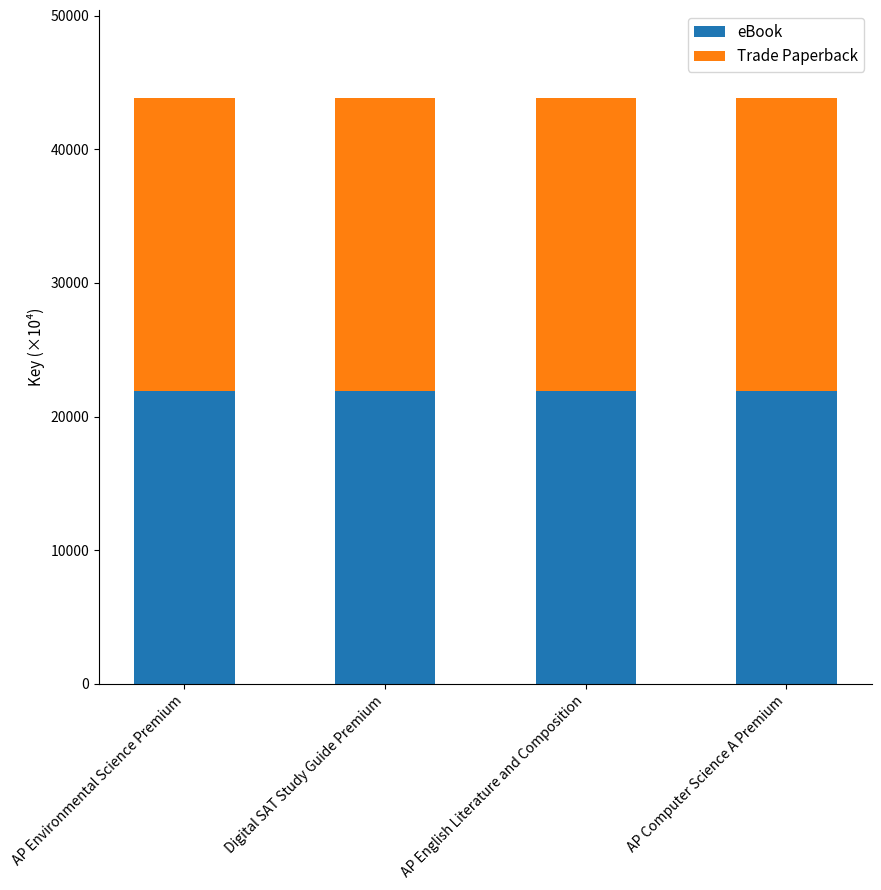

How many distinct data groups are displayed?

2